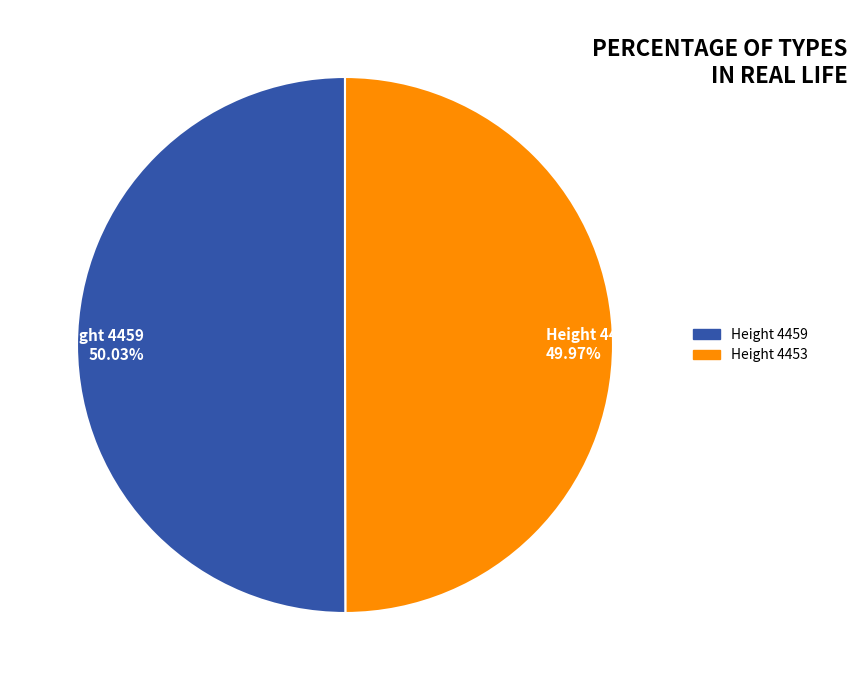

To the nearest percent, what portion does Height 4459 represent?

50%